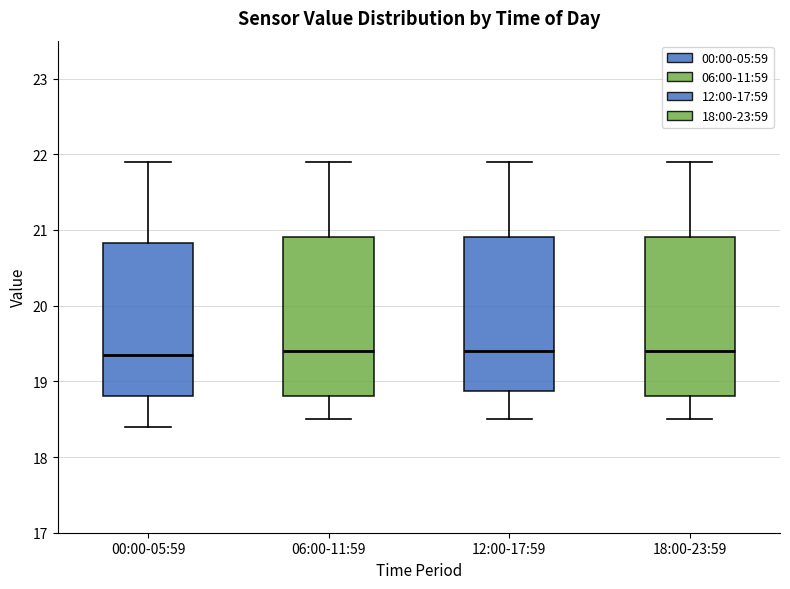

Reading left to right, transcribe this box plot: for each box, give where its median line is, the range the box spans, and where its two whiskers end, as read against the y-axis. The values are not printed on the chart, so give them approximately, as read against the axis.

00:00-05:59: median 19.4, box 18.8 to 20.8, whiskers 18.4 to 21.9
06:00-11:59: median 19.4, box 18.8 to 20.9, whiskers 18.5 to 21.9
12:00-17:59: median 19.4, box 18.9 to 20.9, whiskers 18.5 to 21.9
18:00-23:59: median 19.4, box 18.8 to 20.9, whiskers 18.5 to 21.9